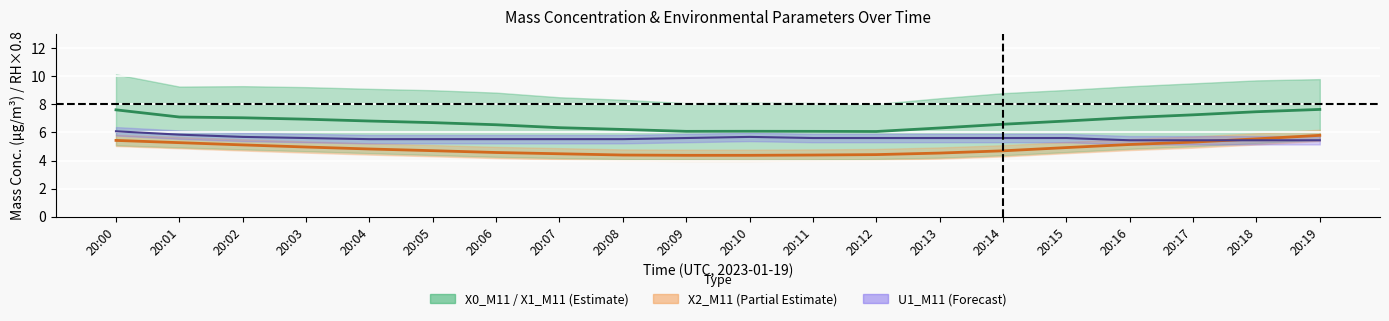

How many distinct data groups are displayed?

3